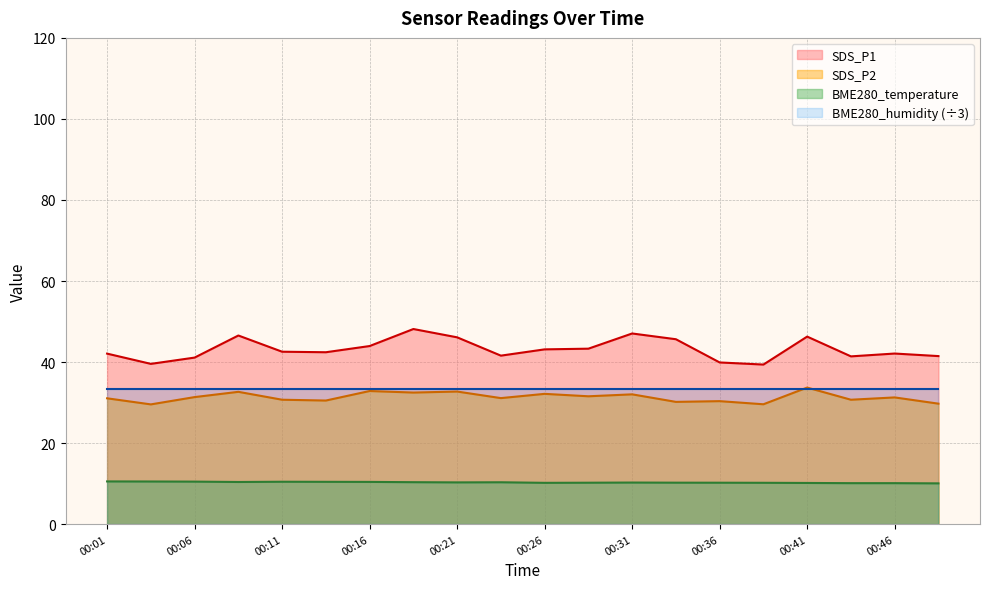

True or false: SDS_P2 and SDS_P1 intersect in this chart.

False